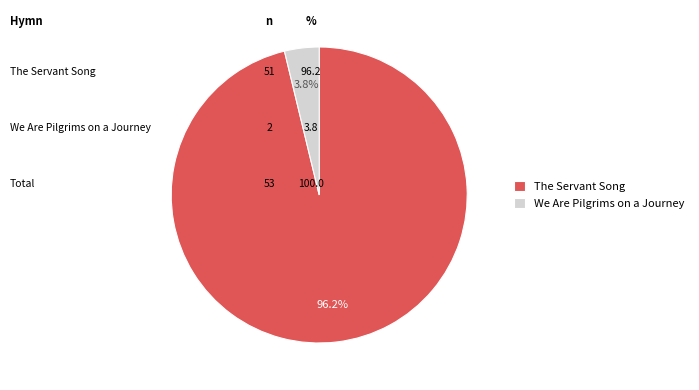

Between The Servant Song and We Are Pilgrims on a Journey, which is larger?

The Servant Song